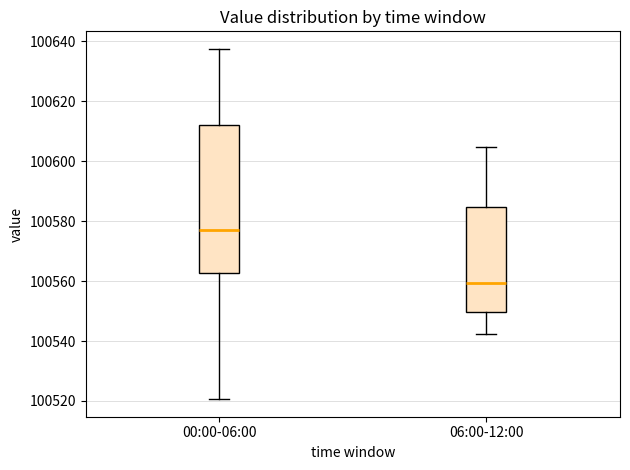

Which box has the highest median line?

00:00-06:00